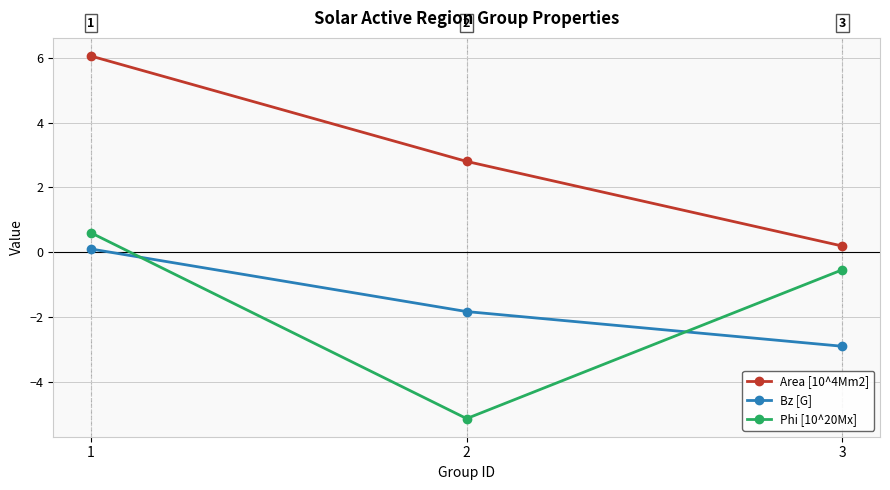

The value of Phi [10^20Mx] at 1 is 0.2. True or false?

False